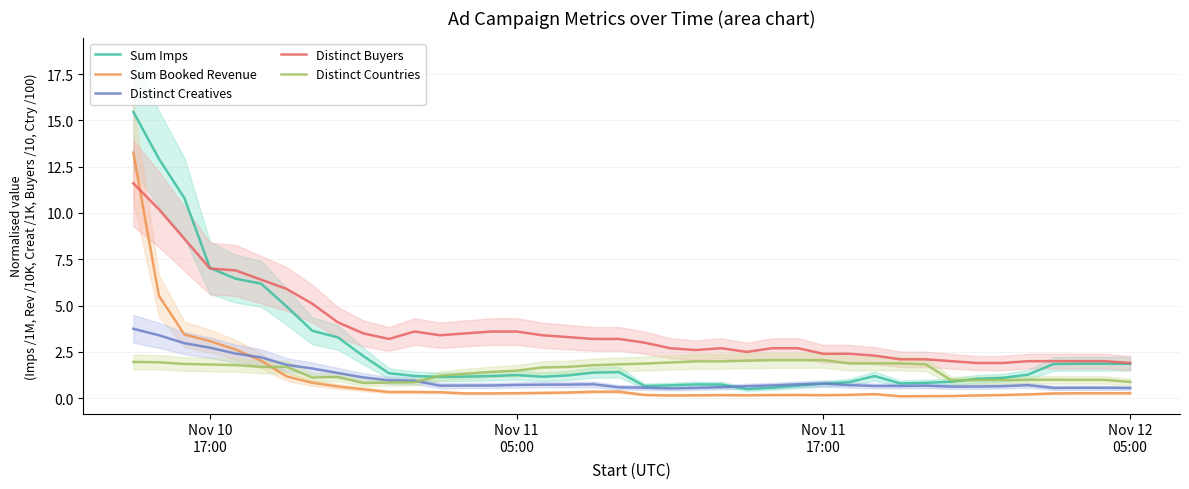

Reading right to left, transcribe all the data shown in this chart.

Sum Imps: 1.9	1.9	1.9	1.8	1.3	1.1	1.0	0.9	0.8	0.8	1.2	0.9	0.8	0.7	0.6	0.5	0.7	0.7	0.7	0.7	1.4	1.4	1.2	1.2	1.2	1.2	1.2	1.1	1.2	1.3	2.3	3.3	3.6	4.9	6.2	6.5	7.0	10.8	12.9	15.5
Sum Booked Revenue: 0.3	0.3	0.3	0.3	0.2	0.2	0.2	0.1	0.1	0.1	0.2	0.2	0.2	0.2	0.2	0.2	0.2	0.2	0.2	0.2	0.4	0.3	0.3	0.3	0.3	0.3	0.3	0.3	0.3	0.3	0.5	0.6	0.8	1.2	2.0	2.6	3.1	3.4	5.5	13.3
Distinct Creatives: 0.6	0.6	0.6	0.6	0.7	0.6	0.6	0.6	0.7	0.7	0.7	0.7	0.8	0.8	0.7	0.7	0.6	0.6	0.5	0.6	0.6	0.8	0.7	0.7	0.7	0.7	0.7	0.7	0.9	1.0	1.1	1.4	1.6	1.8	2.2	2.4	2.7	3.0	3.4	3.7
Distinct Buyers: 1.9	2.0	2.0	2.0	2.0	1.9	1.9	2.0	2.1	2.1	2.3	2.4	2.4	2.7	2.7	2.5	2.7	2.6	2.7	3.0	3.2	3.2	3.3	3.4	3.6	3.6	3.5	3.4	3.6	3.2	3.5	4.1	5.1	5.9	6.4	6.9	7.0	8.6	10.2	11.6
Distinct Countries: 0.9	1.0	1.0	1.0	1.0	1.0	1.0	1.0	1.8	1.9	1.9	1.9	2.1	2.0	2.0	2.0	2.0	2.0	1.9	1.9	1.8	1.8	1.7	1.7	1.5	1.4	1.3	1.2	0.9	0.8	0.8	1.1	1.1	1.7	1.7	1.8	1.8	1.9	1.9	2.0